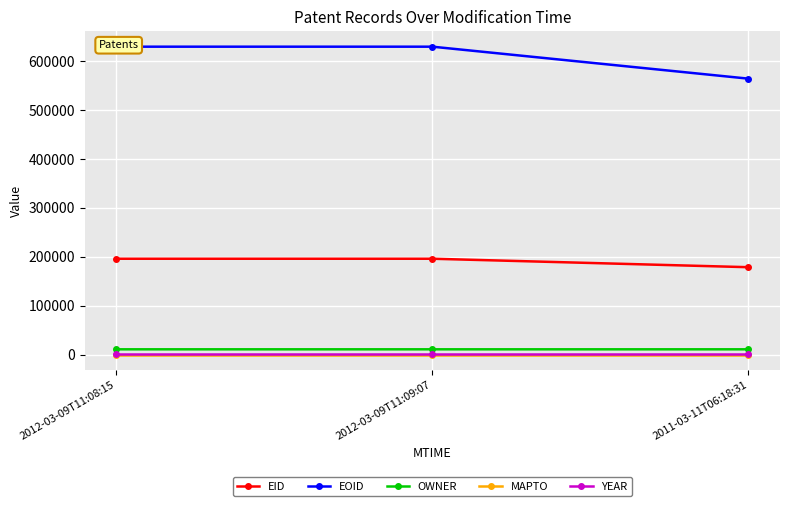

Is the value of OWNER at 2012-03-09T11:08:15 greater than the value of MAPTO at 2012-03-09T11:09:07?

Yes